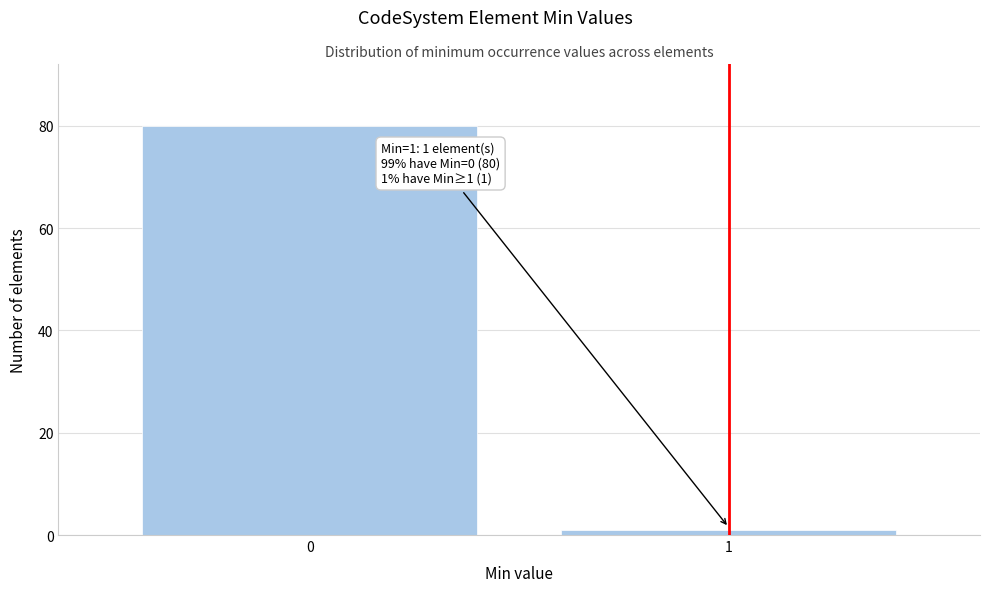

Reading right to left, what are all the values shown in this chart?

1	80